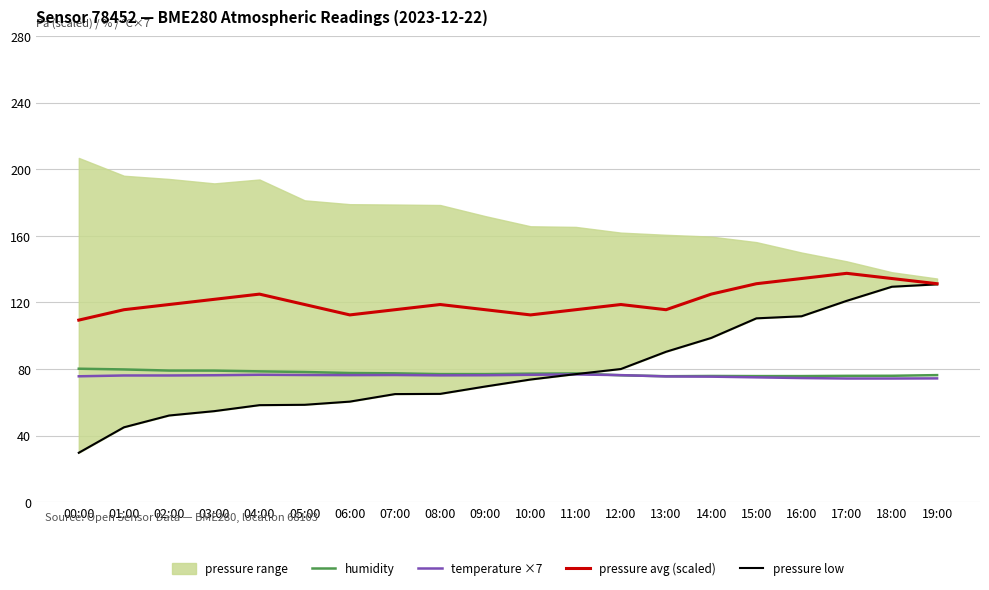

What is the sum of all pressure low values?

1580.7